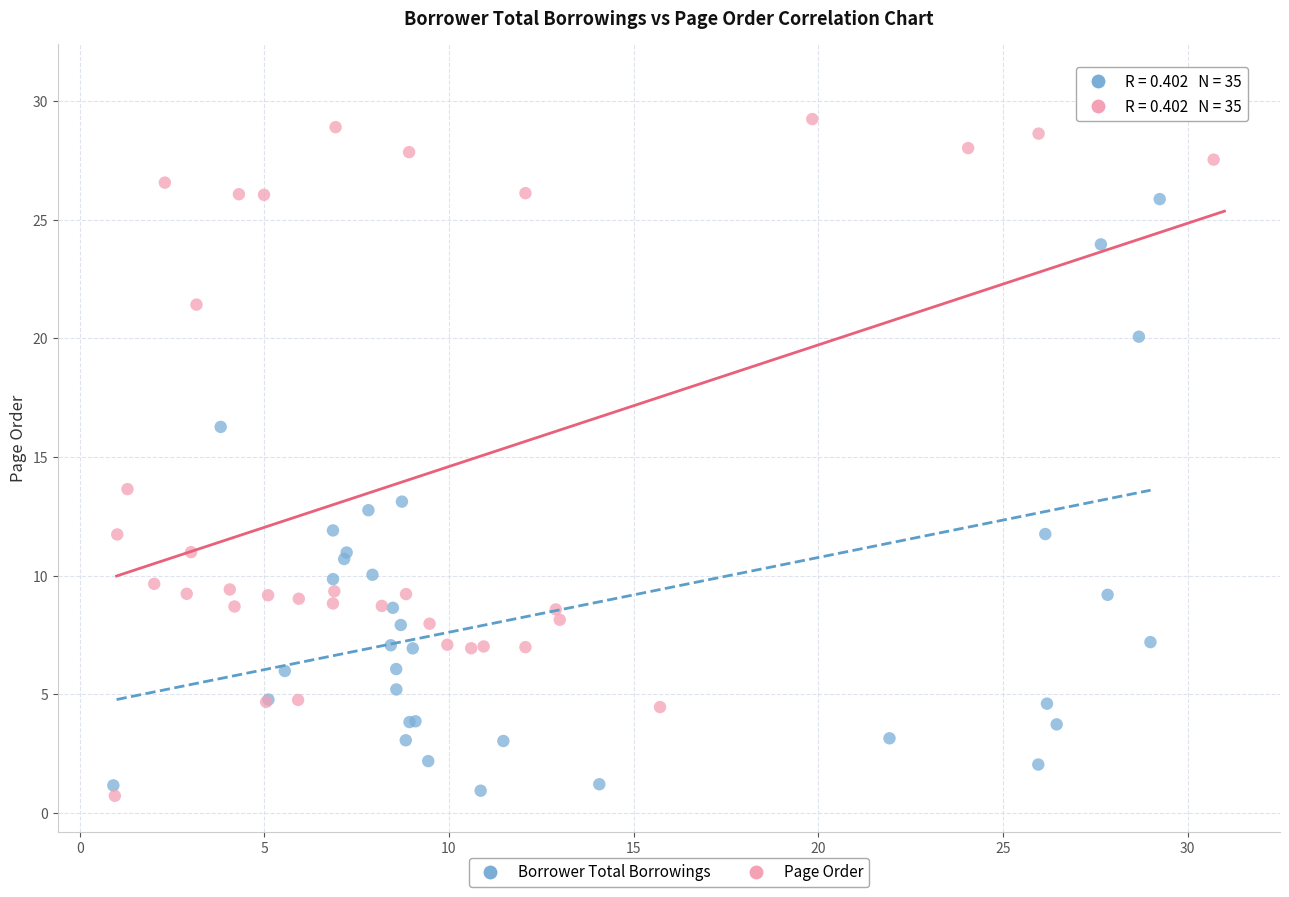

Which series contains the highest Y value?

Borrower Total Borrowings